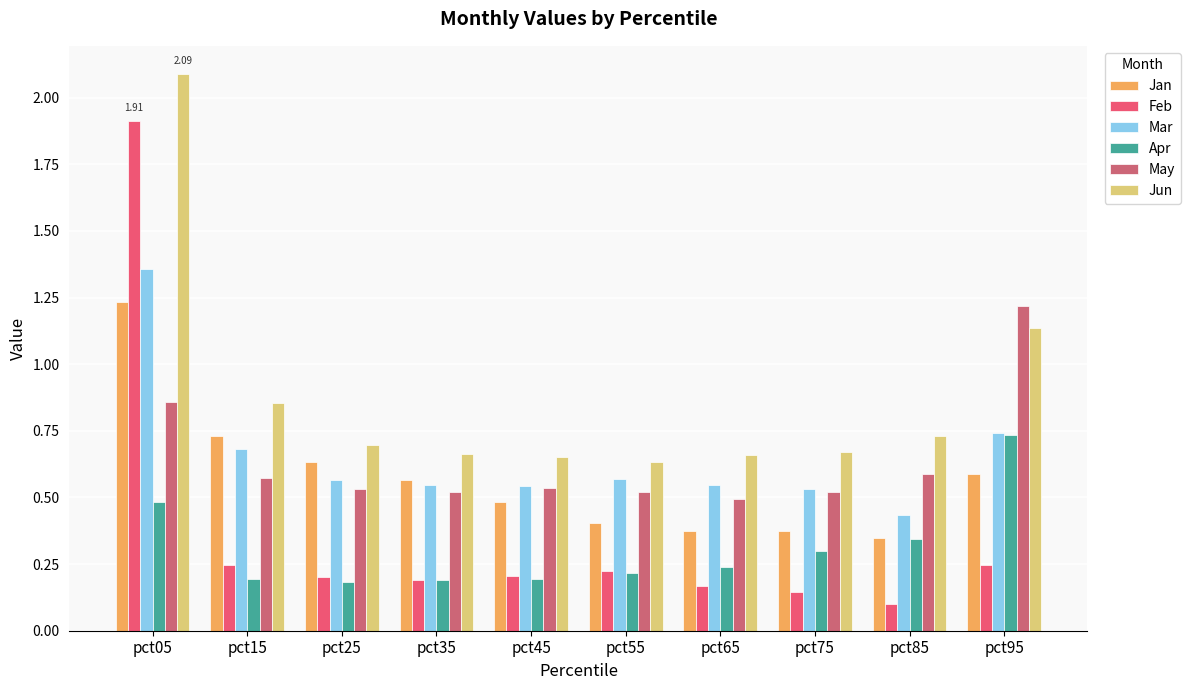

What is the spread (max minus min) of values at pct15?

0.7